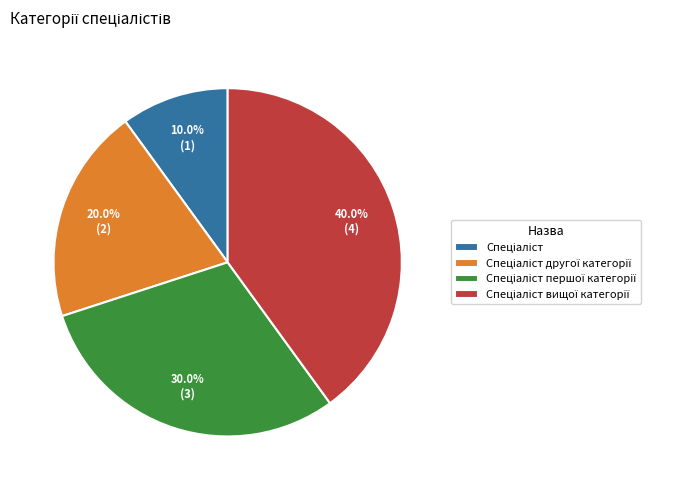

Is there a majority slice in this chart?

No